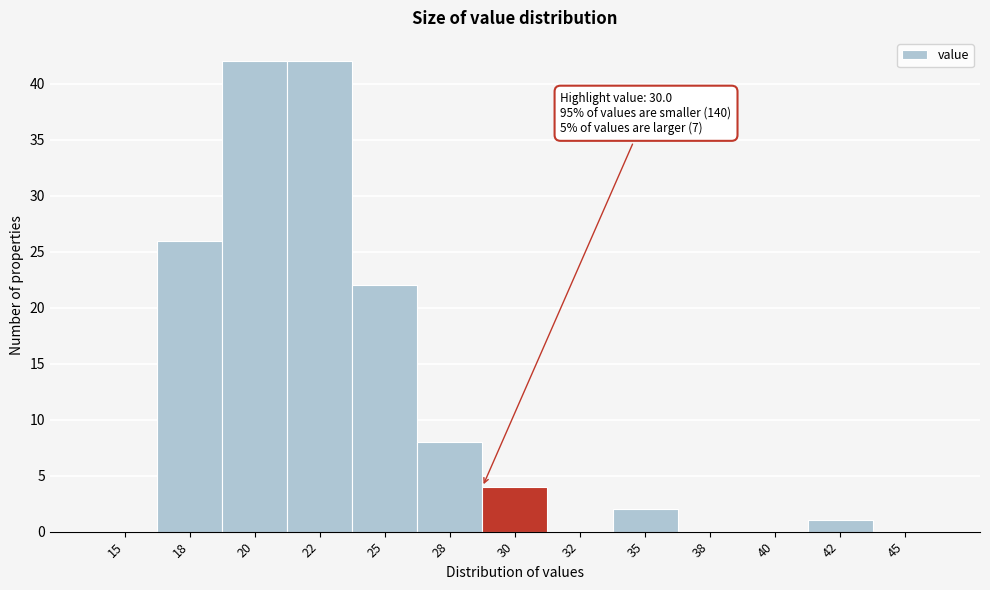

Reading right to left, list all the values displayed in this chart.

45=0	42=1	40=0	38=0	35=2	32=0	30=4	28=8	25=22	22=42	20=42	18=26	15=0